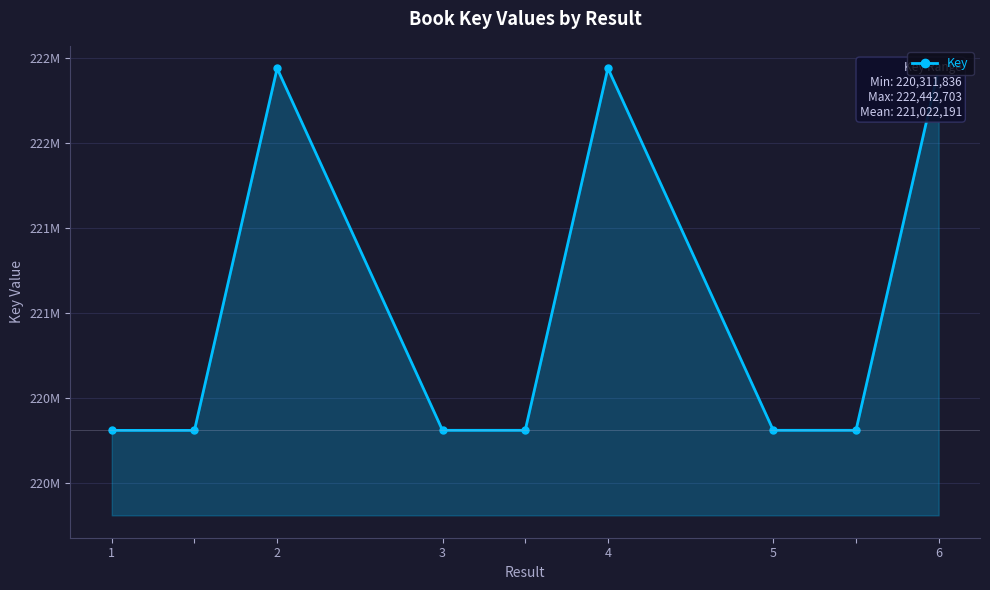

Is this an area chart (filled region under the line)?

Yes